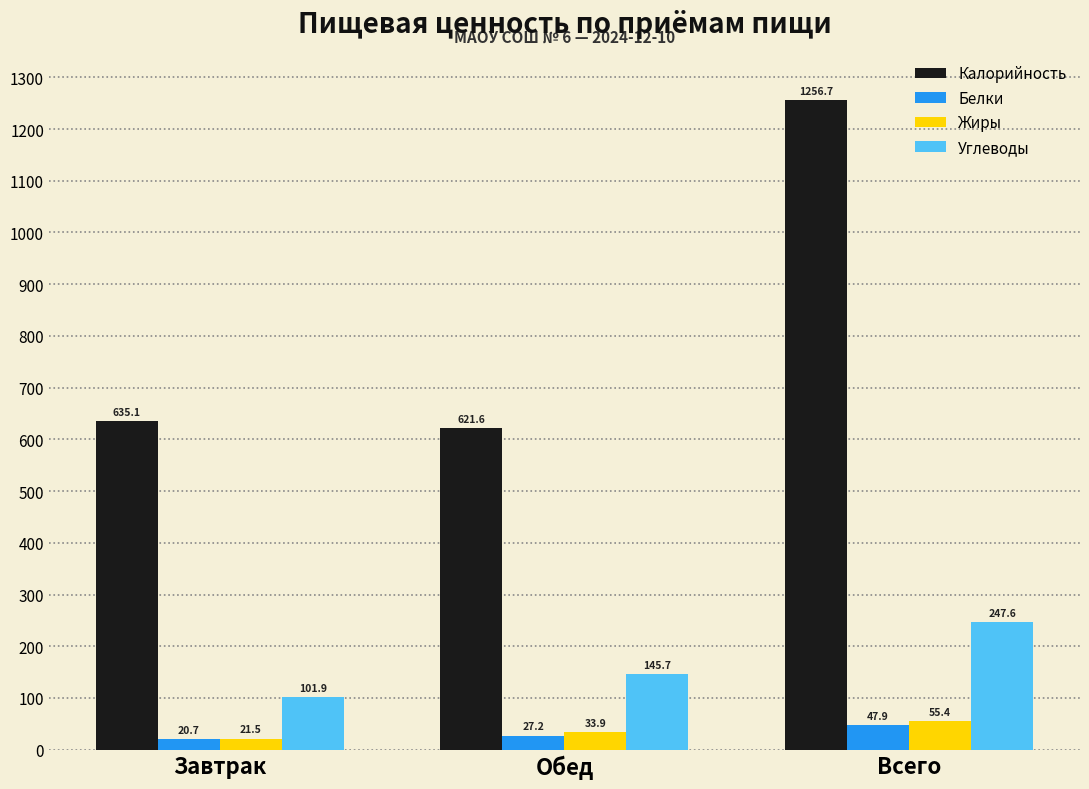

Reading left to right, what are all the values shown in this chart?

Калорийность: 635.1	621.6	1256.7
Белки: 20.7	27.2	47.9
Жиры: 21.5	33.9	55.4
Углеводы: 101.9	145.7	247.6